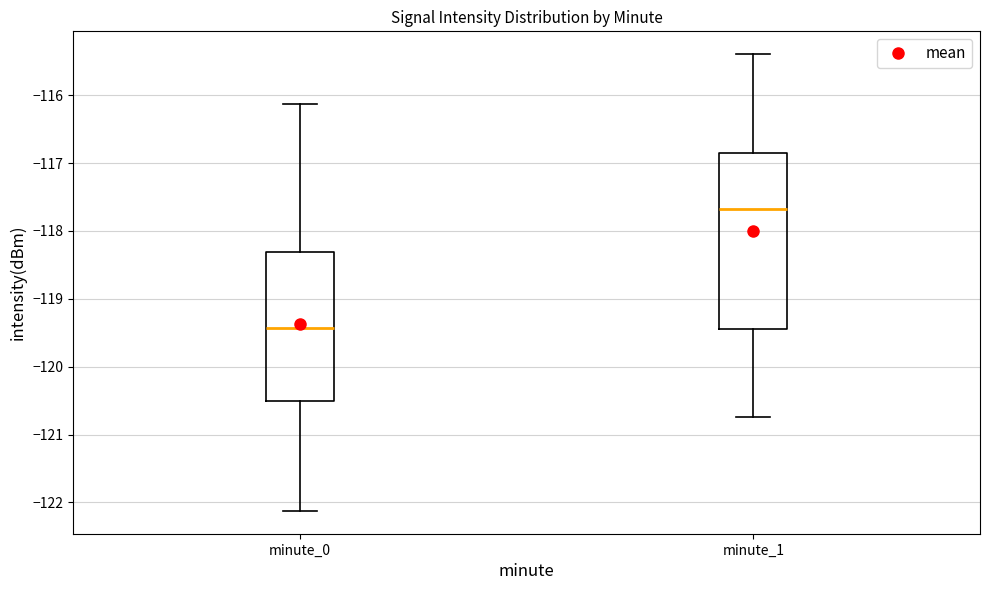

Reading left to right, transcribe this box plot: for each box, give where its median line is, the range the box spans, and where its two whiskers end, as read against the y-axis. The values are not printed on the chart, so give them approximately, as read against the axis.

minute_0: median -119.4, box -120.5 to -118.3, whiskers -122.1 to -116.1
minute_1: median -117.7, box -119.4 to -116.9, whiskers -120.7 to -115.4